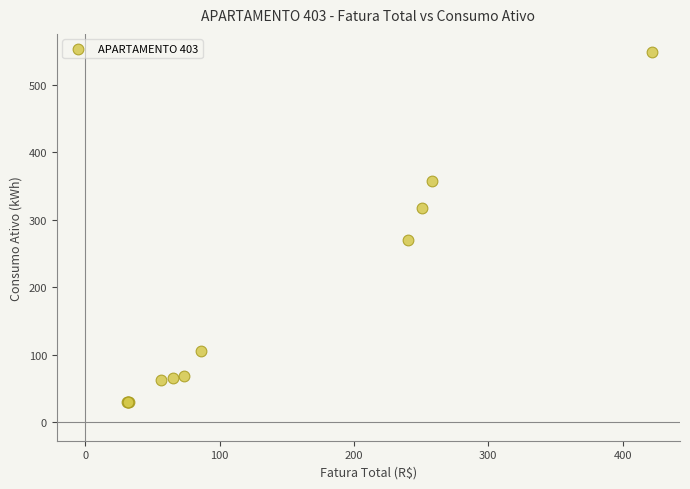

What Y value in the scatter plot is closest to 289?

270